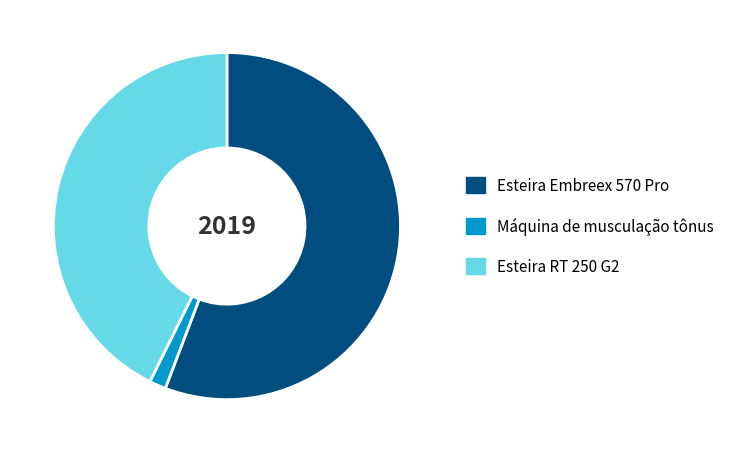

Do Esteira Embreex 570 Pro and Máquina de musculação tônus together represent more than half of the pie?

Yes